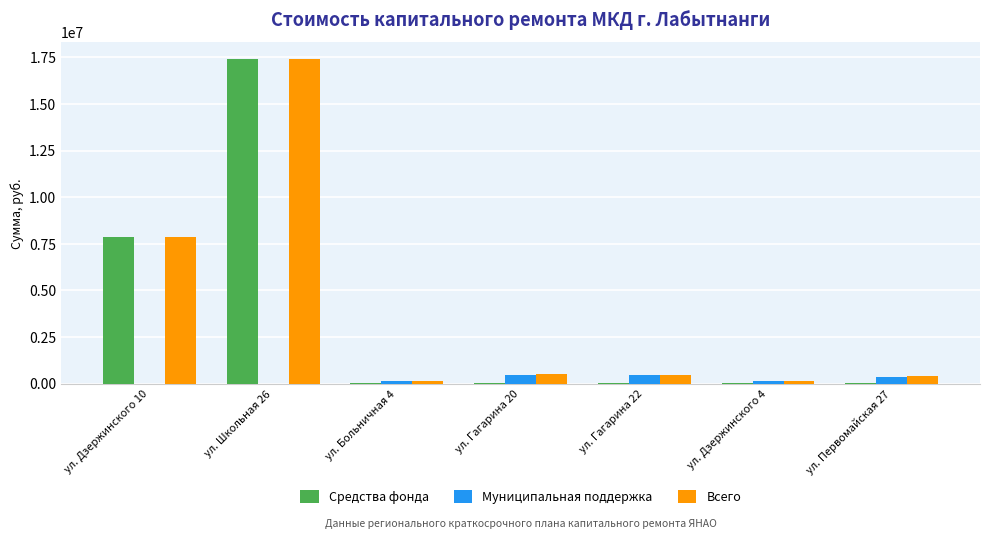

Which series has the largest total across all categories?

Всего